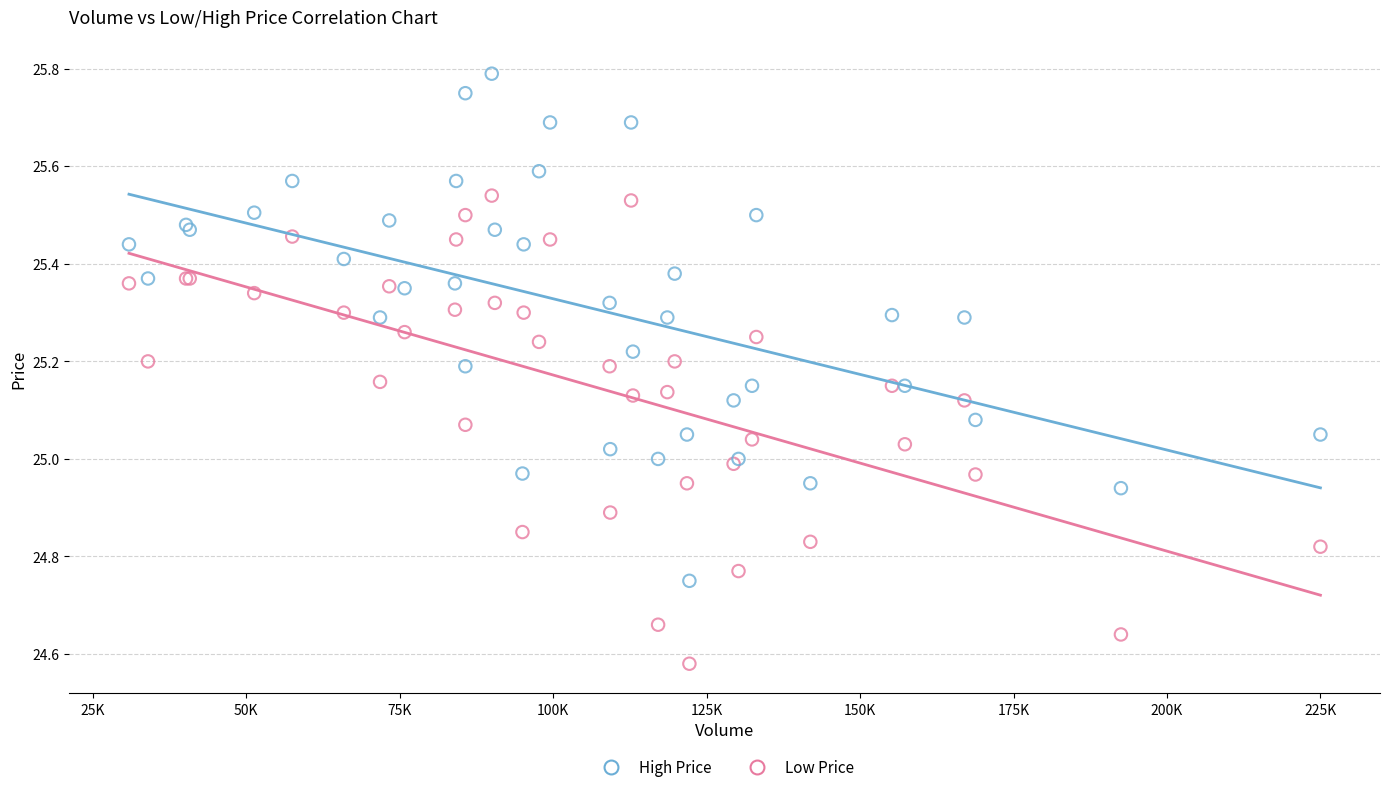

Which series has the widest spread of Y values?

High Price